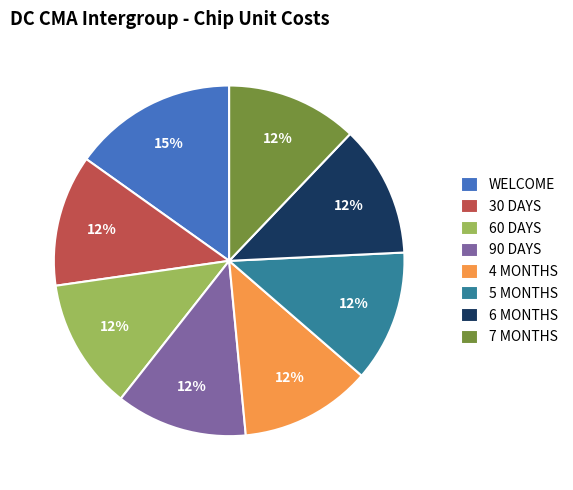

What is the largest slice in the pie chart?

WELCOME